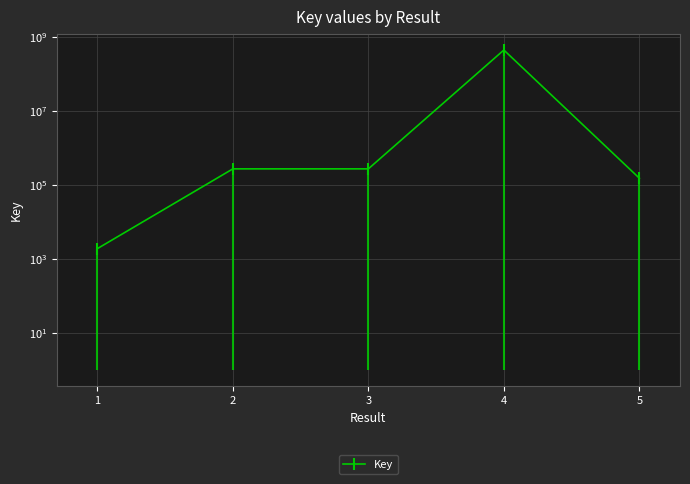

What is the maximum value shown in the chart?

454172037